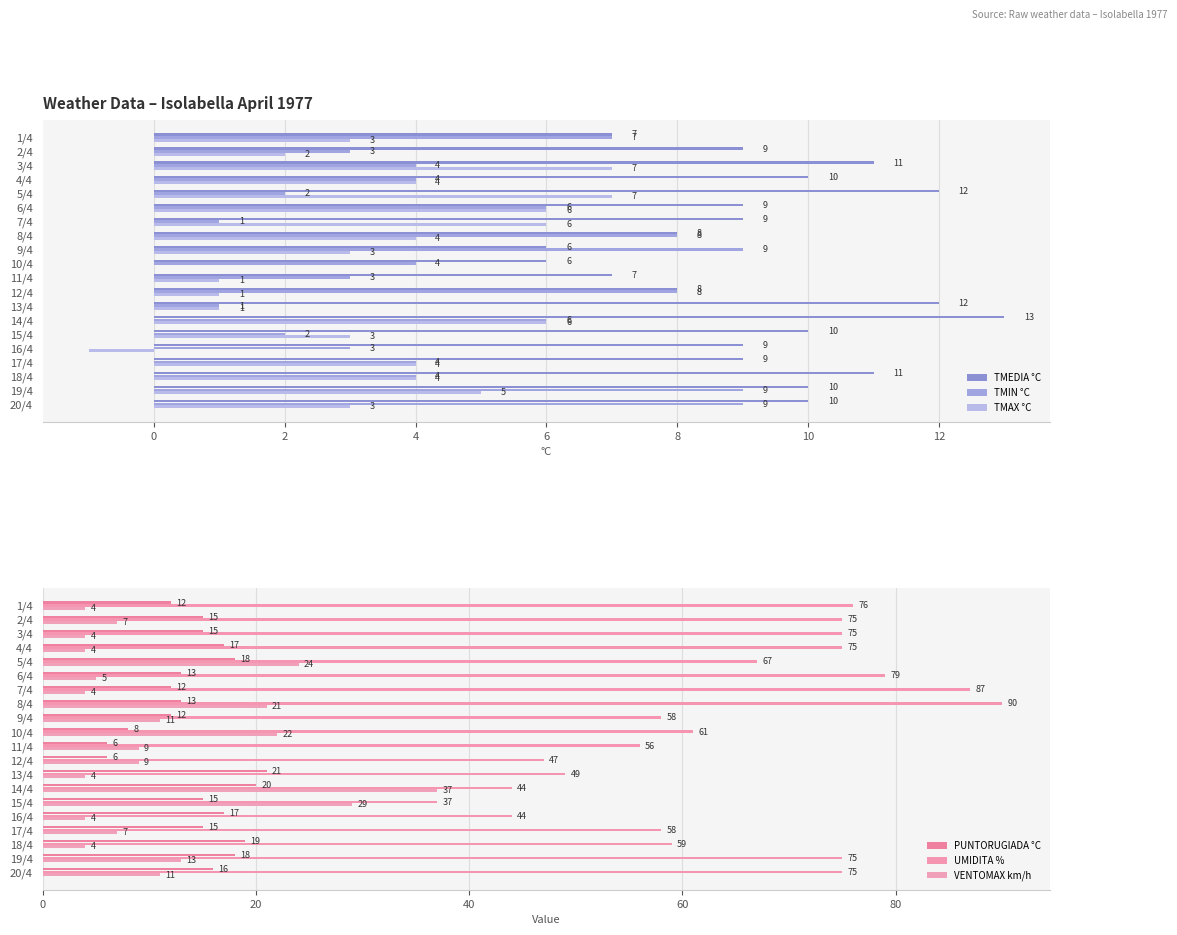

Does the chart contain stacked bars?

No